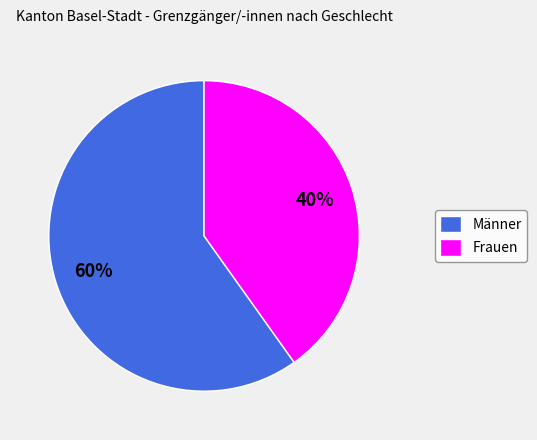

Which has a higher value, Frauen or Männer?

Männer